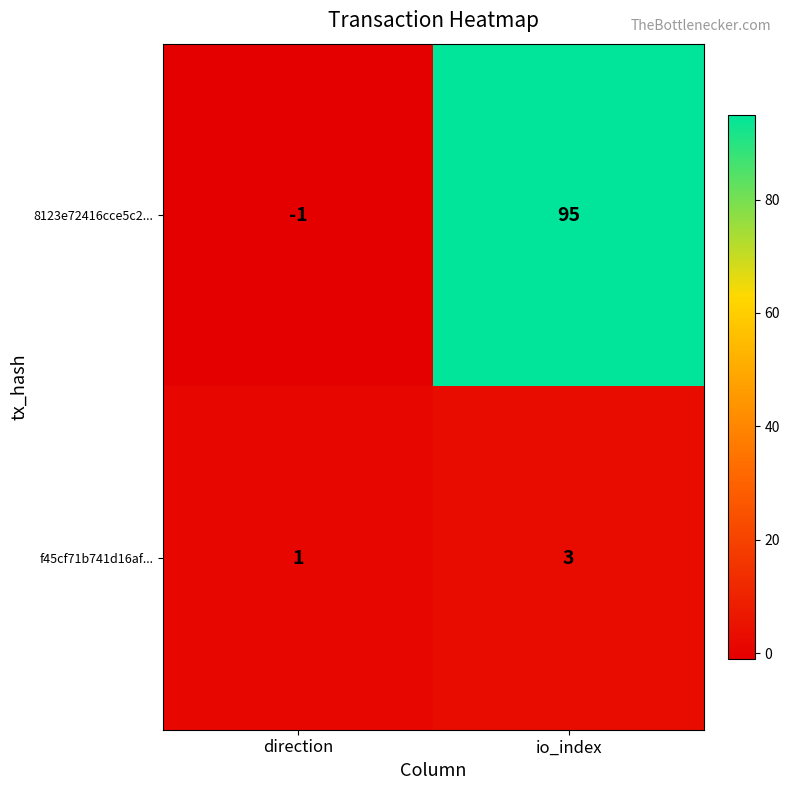

What is the sum of all f45cf71b741d16af... values?

4